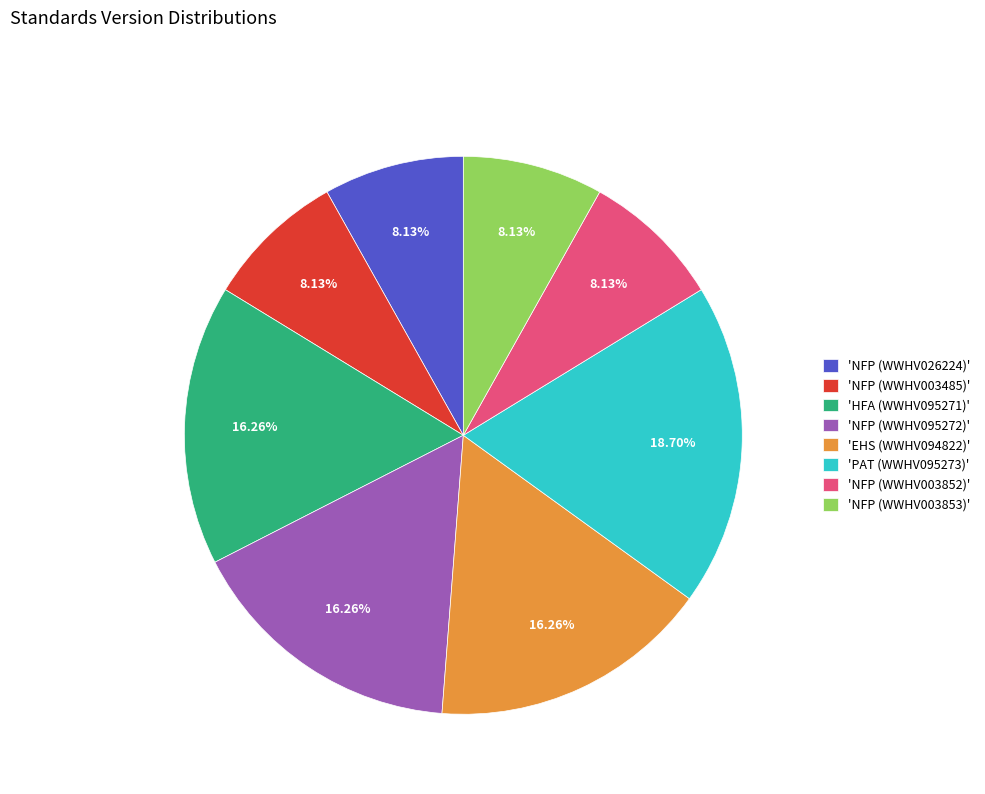

Which has a higher value, 'NFP (WWHV003853)' or 'EHS (WWHV094822)'?

'EHS (WWHV094822)'